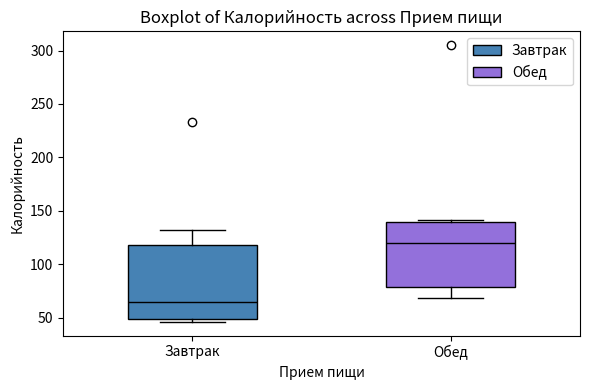

Reading left to right, read every box against the y-axis: the position of its median line, the range the box covers, and the ends of its whiskers. The values are not printed on the chart, so give them approximately, as read against the axis.

Завтрак: median 65, box 50 to 120, whiskers 45 to 130
Обед: median 120, box 80 to 140, whiskers 70 to 140